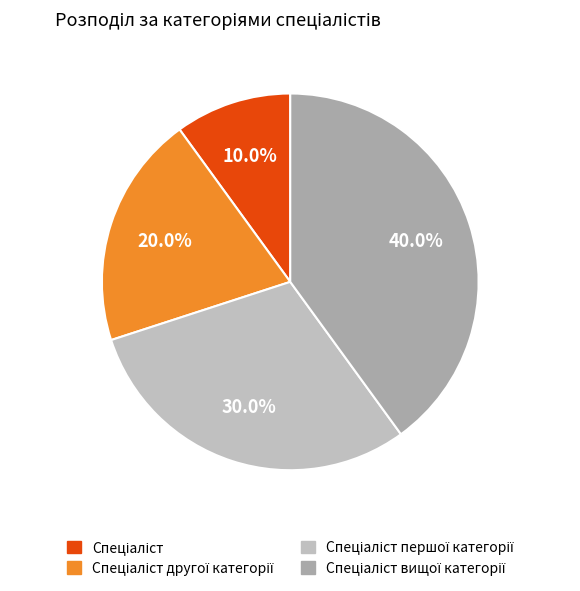

Count the number of slices in the pie.

4